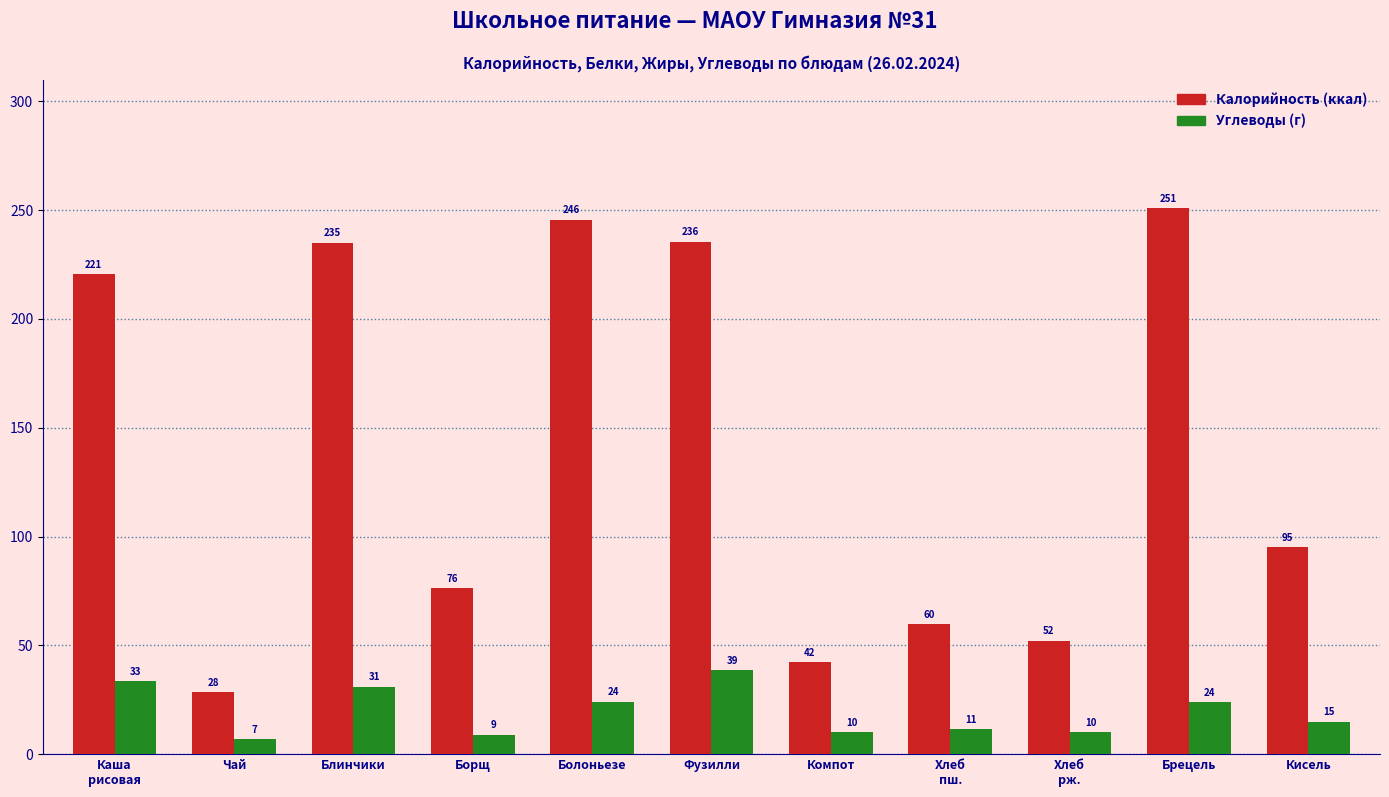

What is the maximum value shown in the chart?

251.0